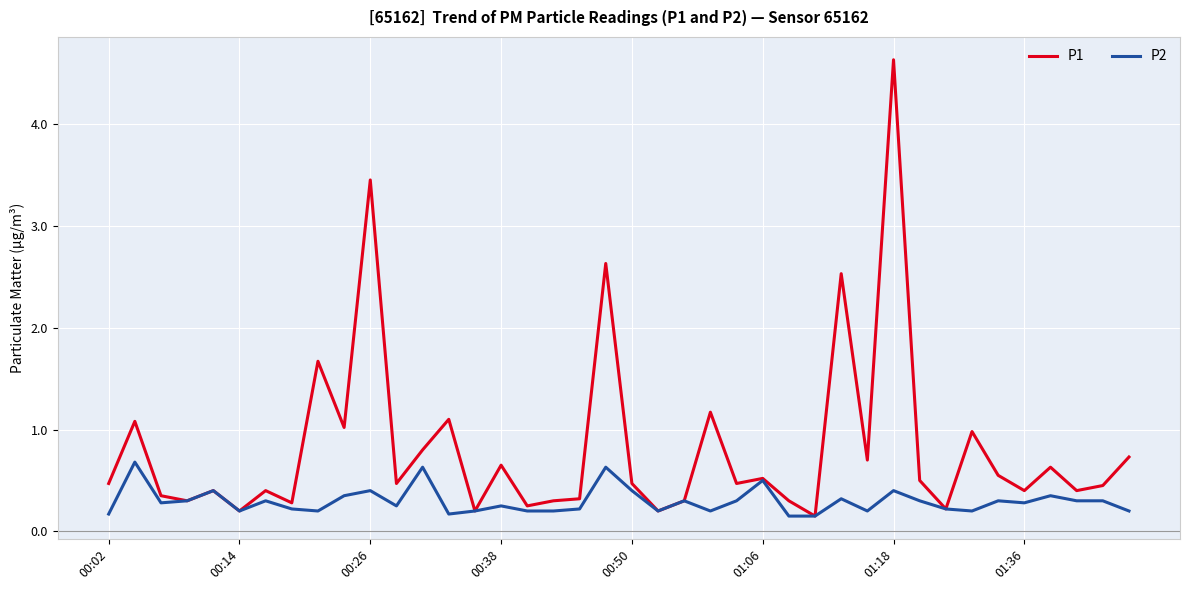

What is the maximum value shown in the chart?

4.6